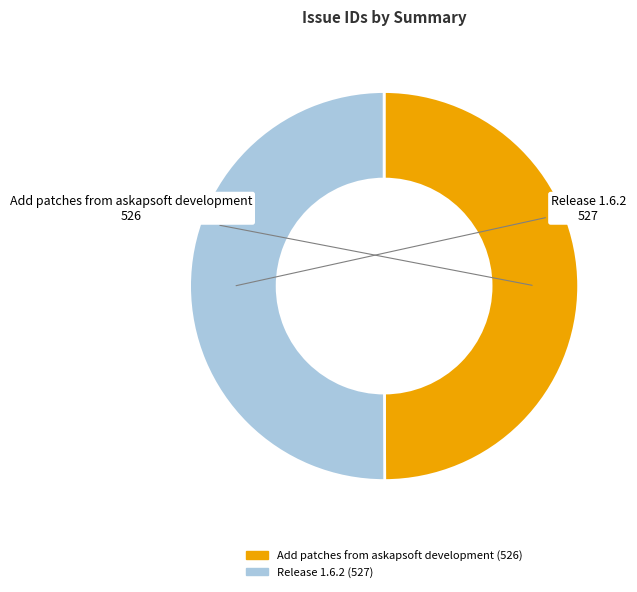

Is it true that Release 1.6.2 is 44% of the pie?

False